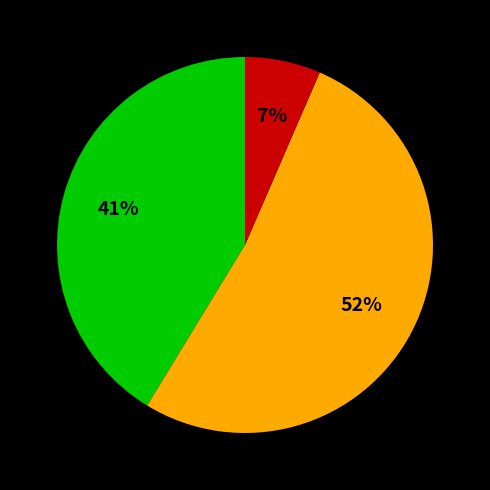

To the nearest percent, what is the average slice percentage?

33%